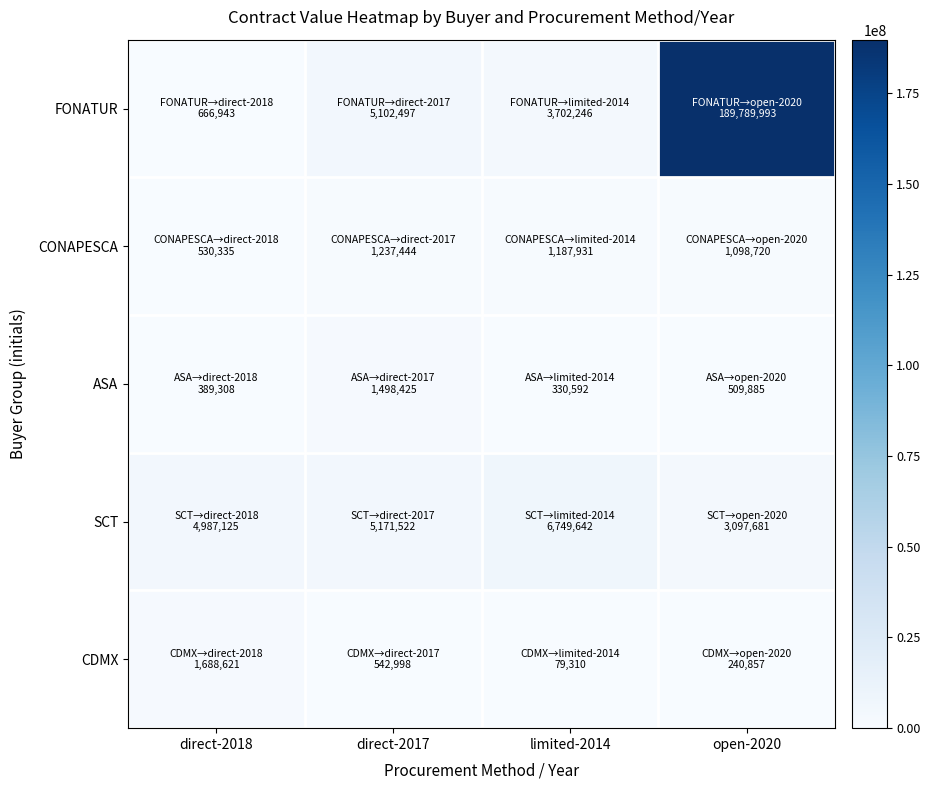

Which label corresponds to the largest value in the chart?

open-2020